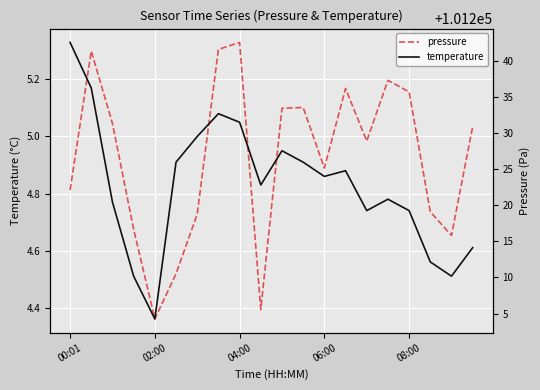

True or false: pressure has more than 1 interior local peaks.

True